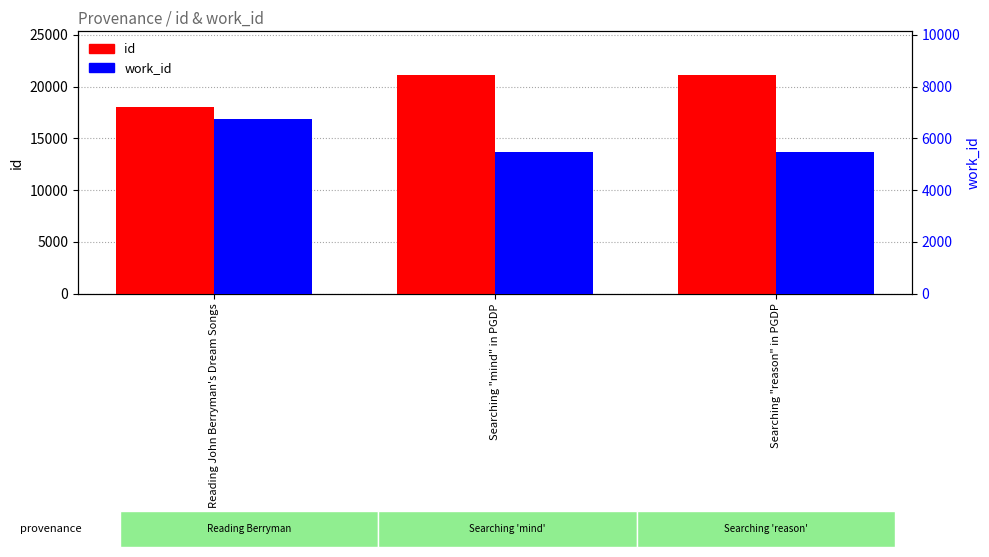

Rank the series by their maximum value, from highest to lowest.

id, work_id